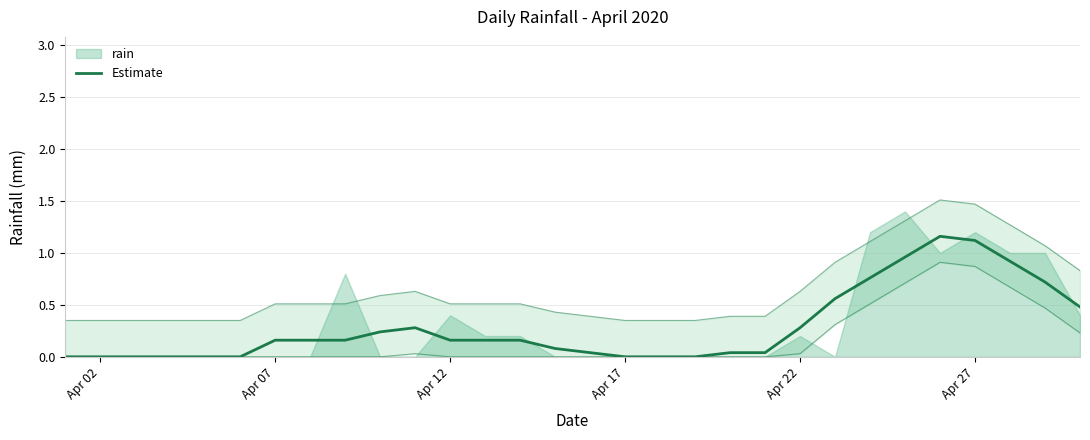

What is the average value?

0.3